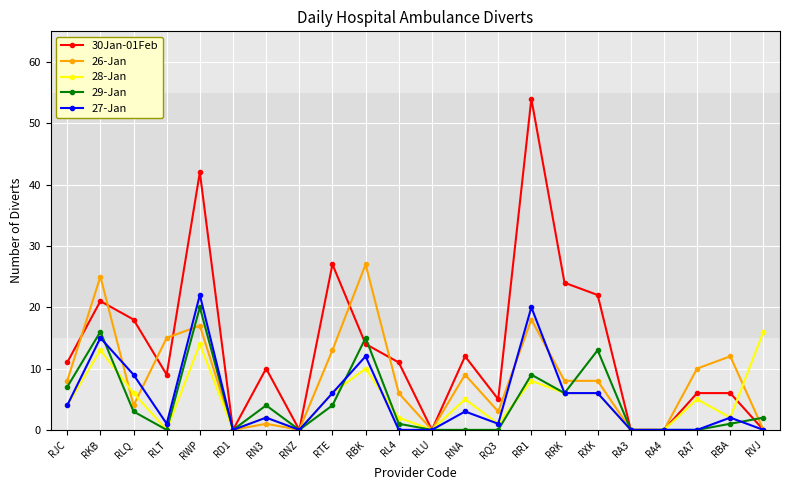

True or false: 27-Jan has a value of 15 at RKB.

True